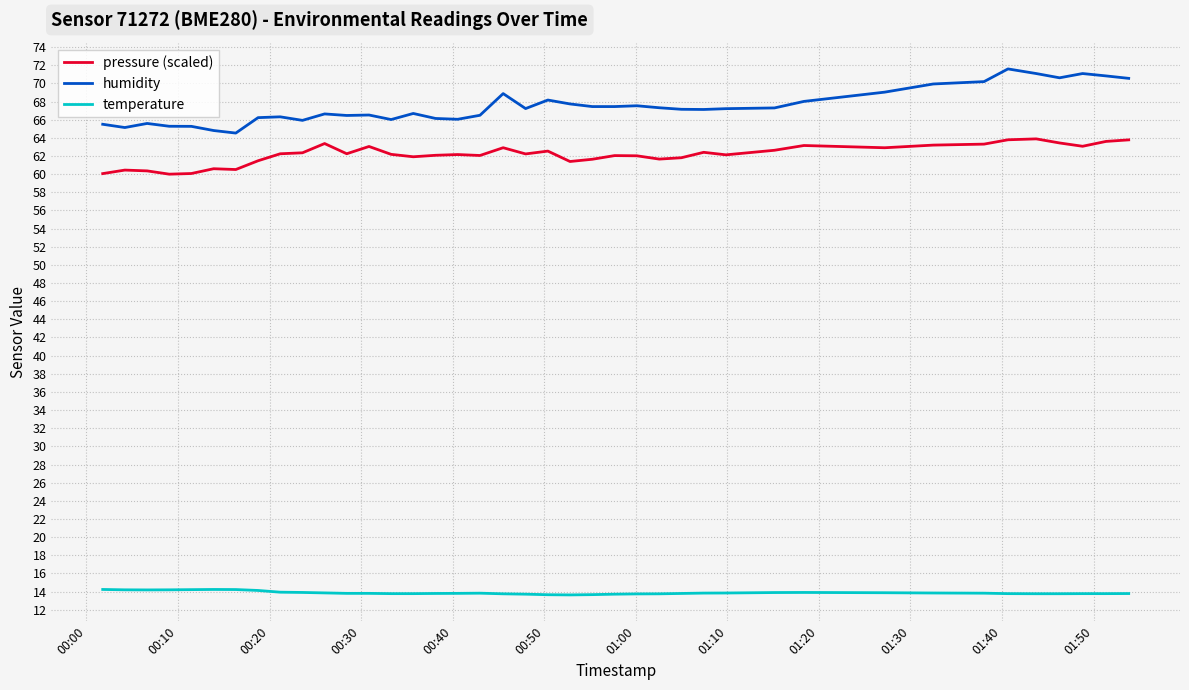

List the series in order of their peak value, highest first.

humidity, pressure (scaled), temperature